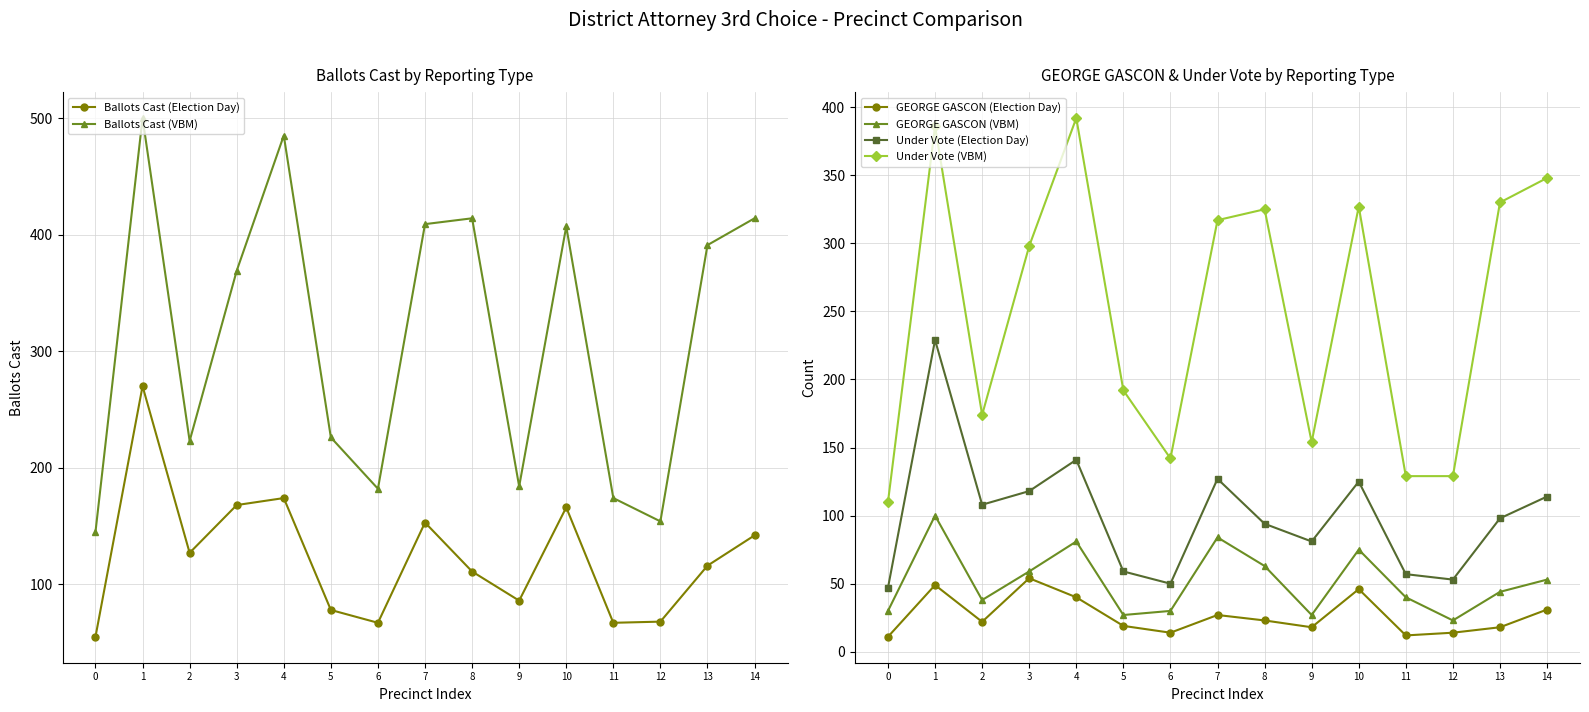

The Under Vote (Election Day) series shows 158 at 8. True or false?

False